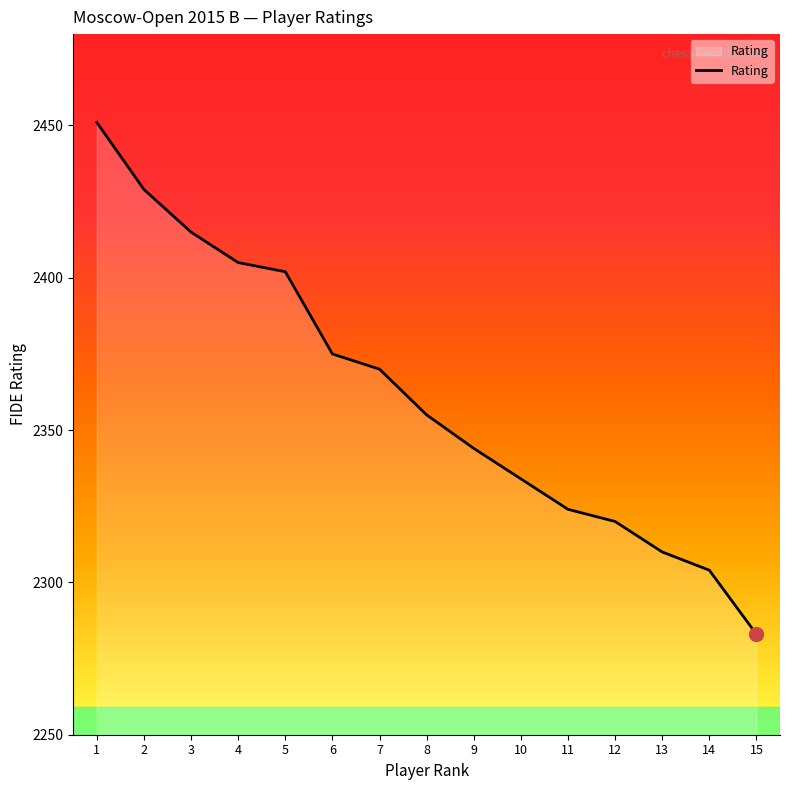

What is the average value?

2361